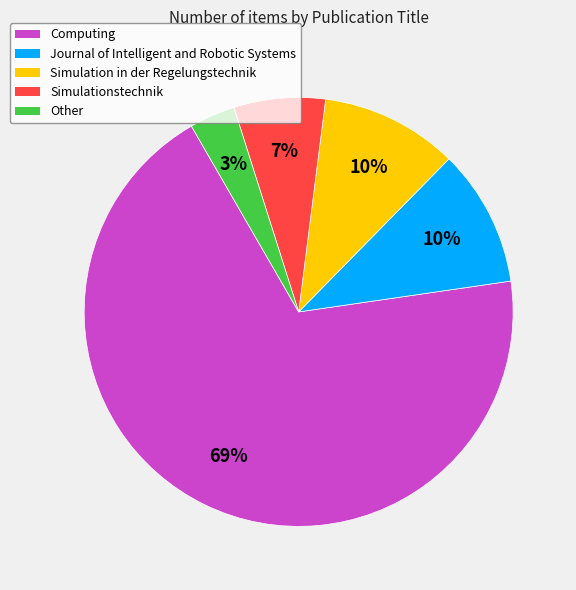

Do Journal of Intelligent and Robotic Systems and Computing together represent more than half of the pie?

Yes